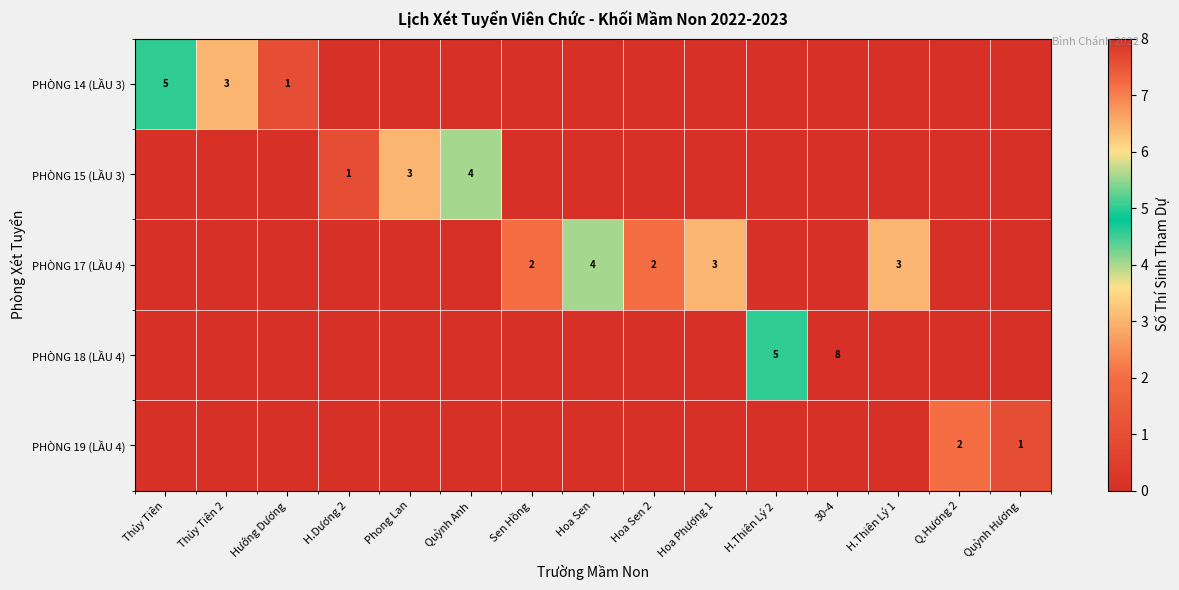

What is the difference between the second highest and minimum values in the PHÒNG 14 (LẦU 3) series?

3